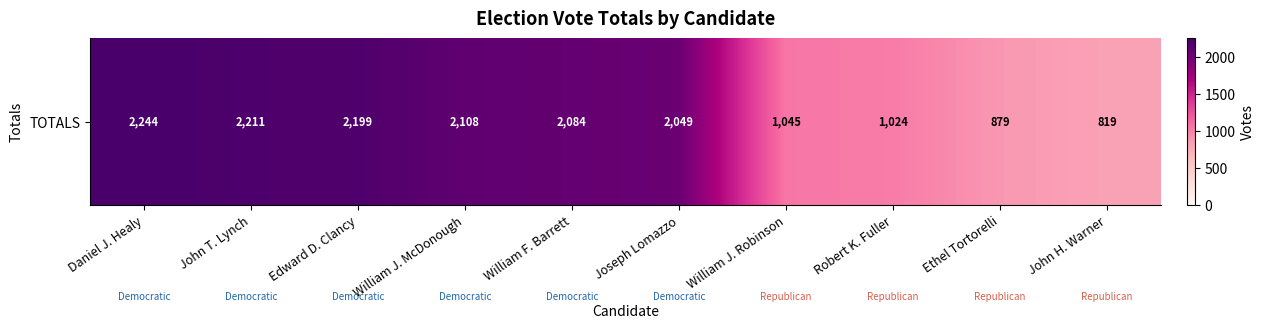

Which category has the lowest value across all series?

John H. Warner